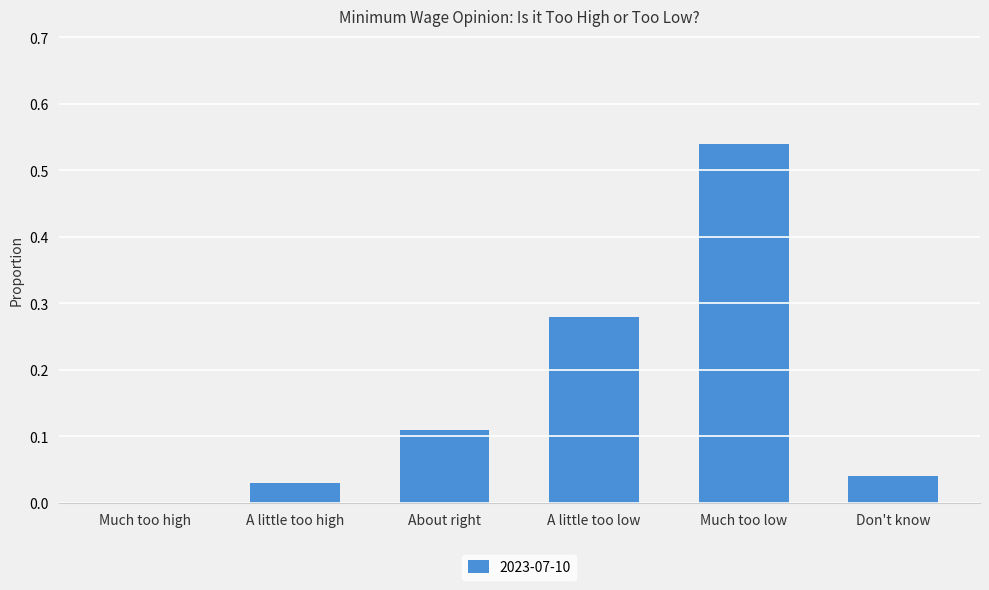

What is the sum of all values?

1.0